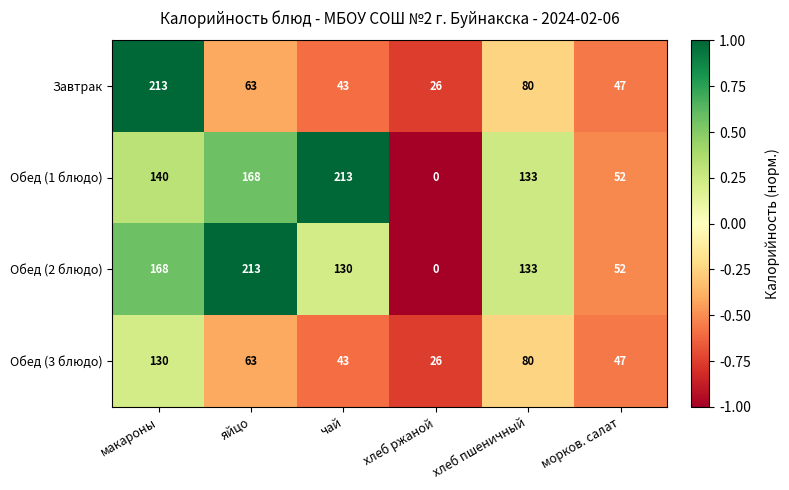

Which series has the largest total across all categories?

Обед (1 блюдо)